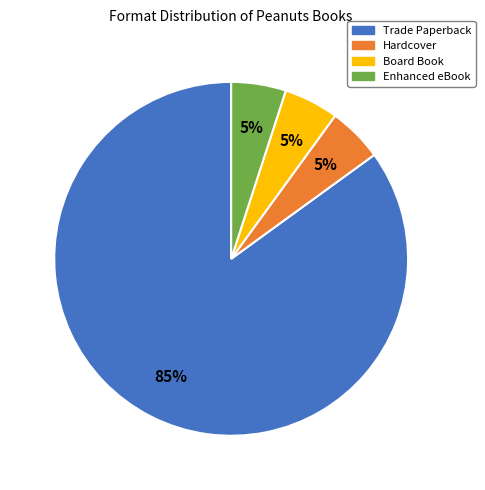

What is the largest slice in the pie chart?

Trade Paperback